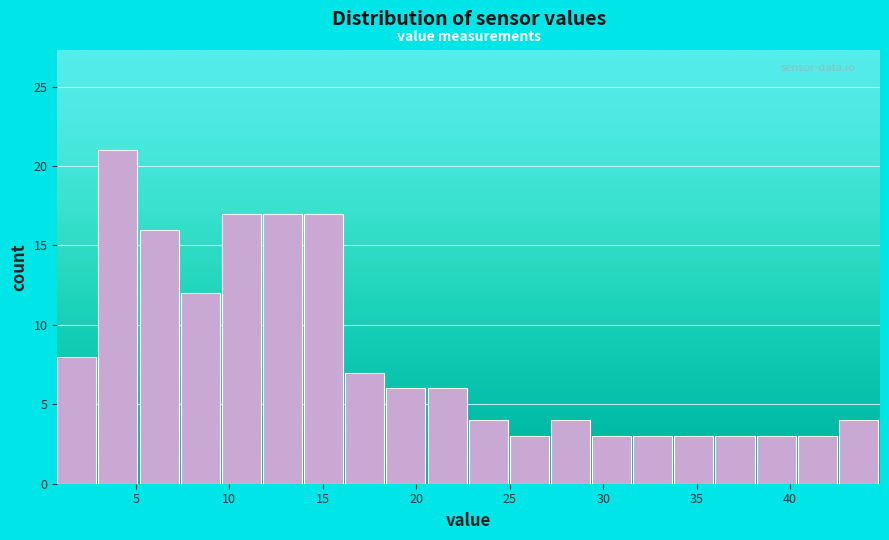

What is the height of the bar covering 7.4 to 9.6 on the x-axis? Neither the bar edges nor the heights are printed on the chart, so give them approximately, as read against the axes.

12